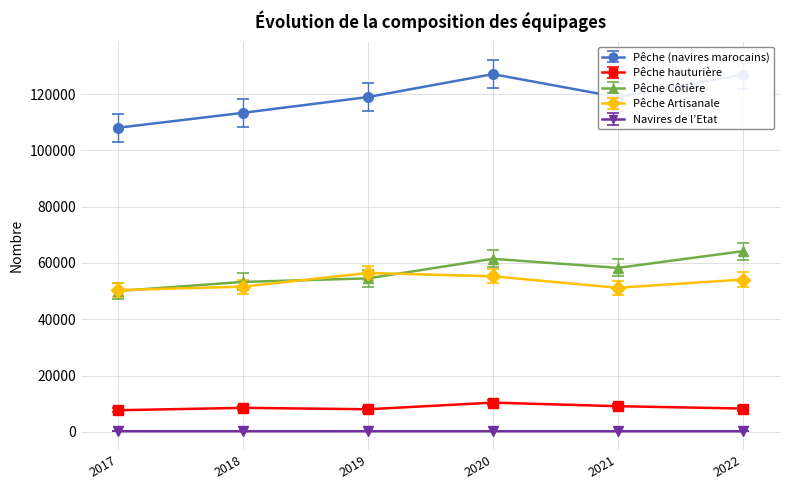

What is the highest value of the Pêche Artisanale series?

56450